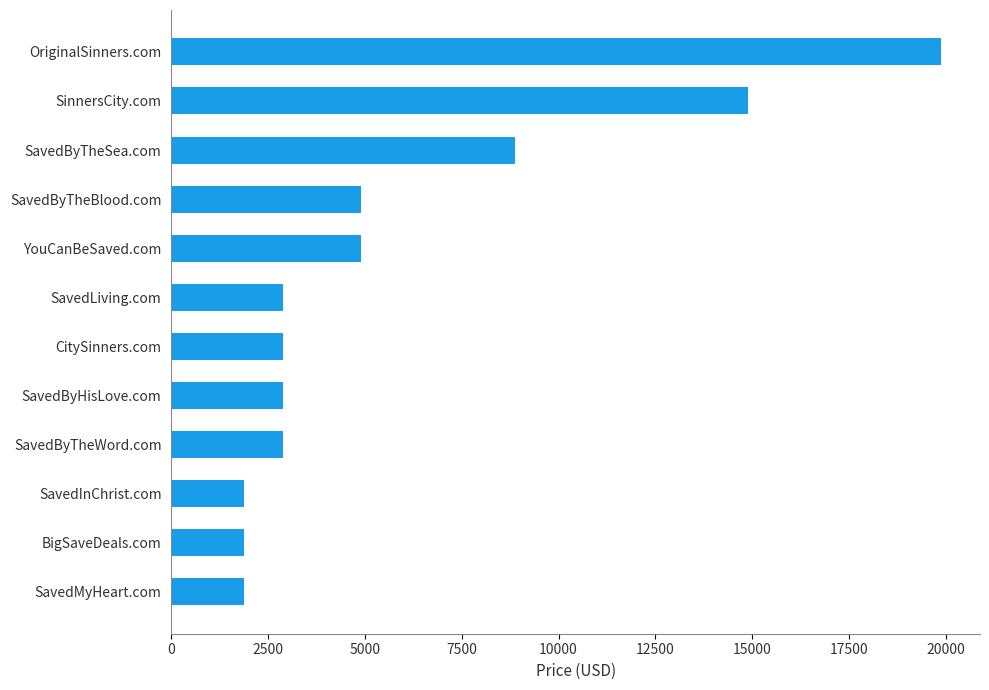

Reading bottom to top, what are all the values shown in this chart?

SavedMyHeart.com=1888	BigSaveDeals.com=1888	SavedInChrist.com=1888	SavedByTheWord.com=2888	SavedByHisLove.com=2888	CitySinners.com=2888	SavedLiving.com=2888	YouCanBeSaved.com=4888	SavedByTheBlood.com=4888	SavedByTheSea.com=8888	SinnersCity.com=14888	OriginalSinners.com=19888